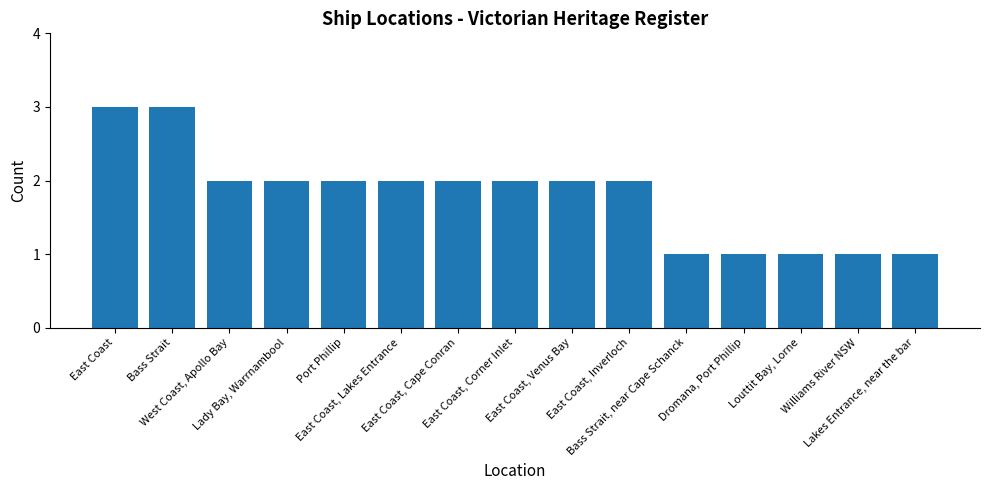

Approximately how many times larger is the value at Louttit Bay, Lorne compared to Dromana, Port Phillip?

1.0